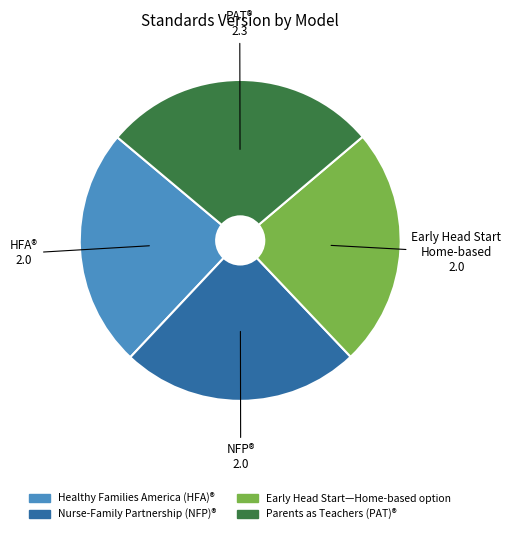

Is the sum of Healthy Families America (HFA)® and Parents as Teachers (PAT)® greater than half?

Yes